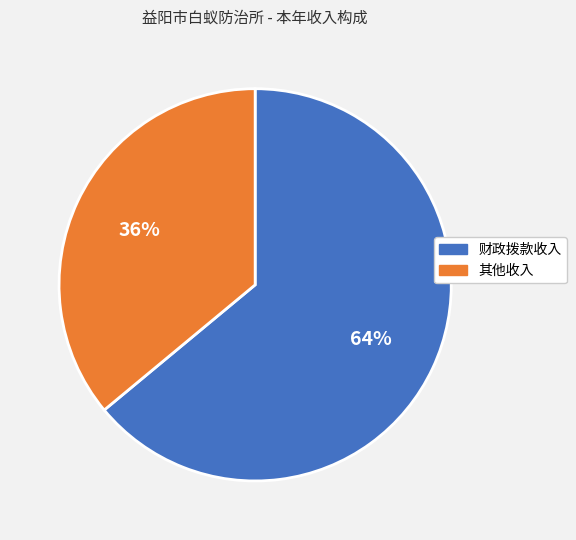

What is the smallest slice in the pie chart?

其他收入